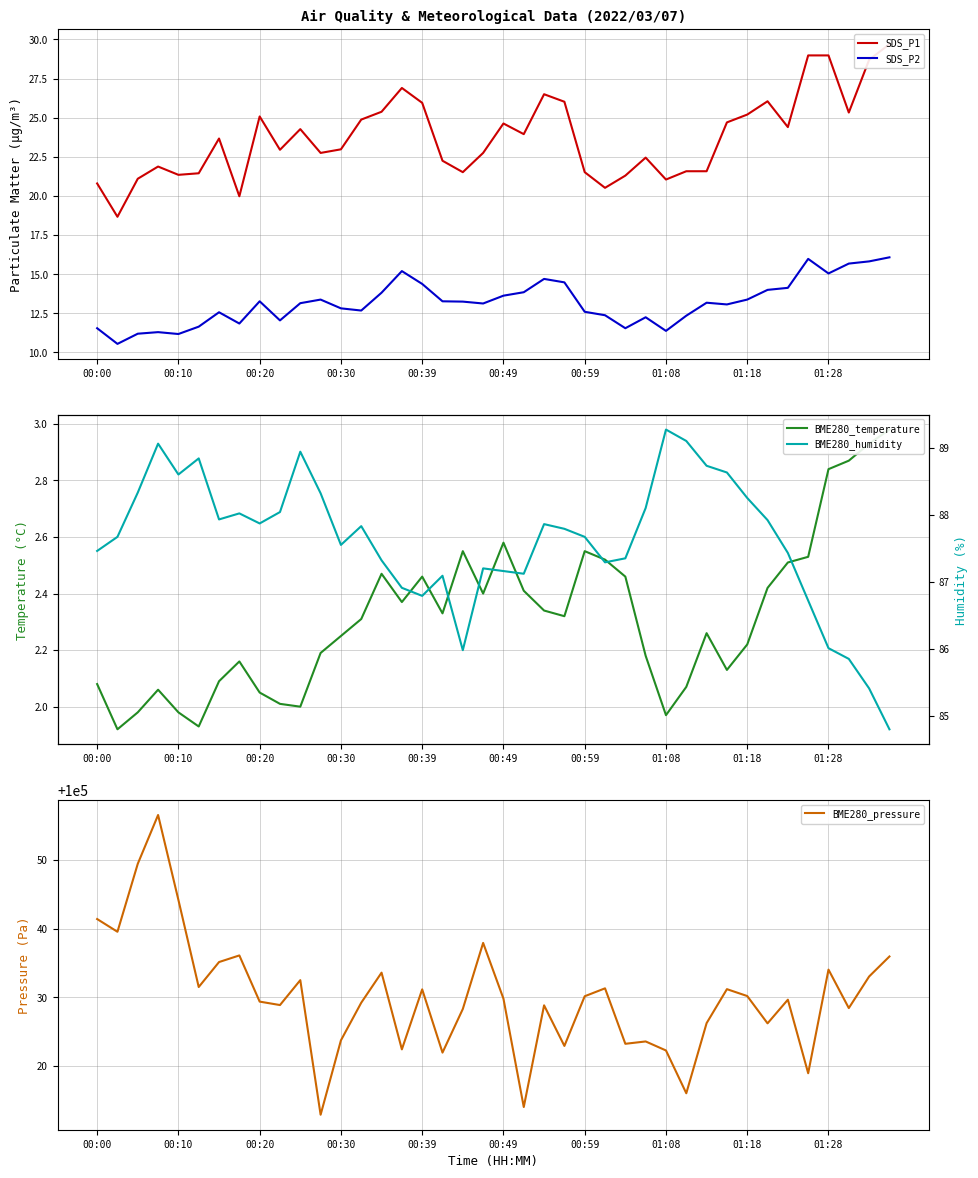

Is it true that SDS_P2 equals 21.3 at 00:30?

False